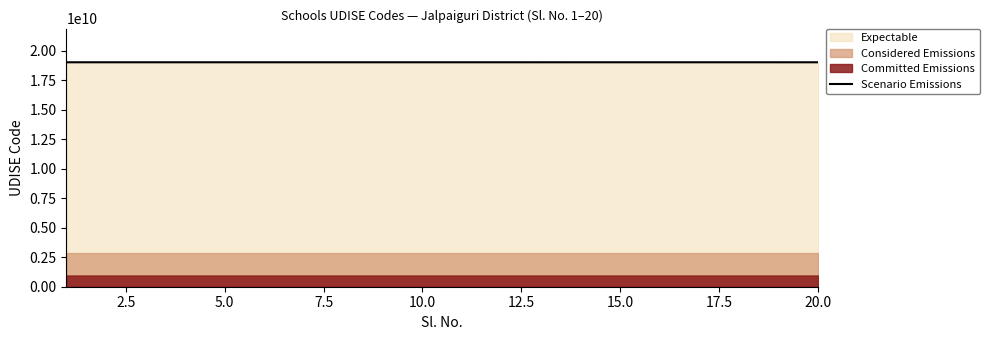

What is the average value?

19021008907